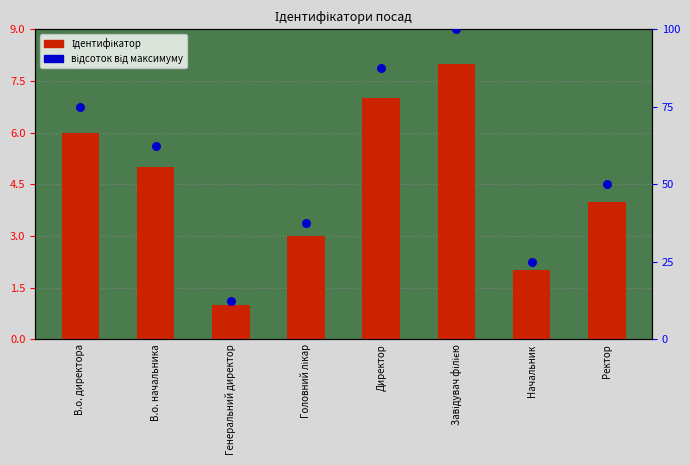

Which series has the widest spread of Y values?

відсоток від максимуму